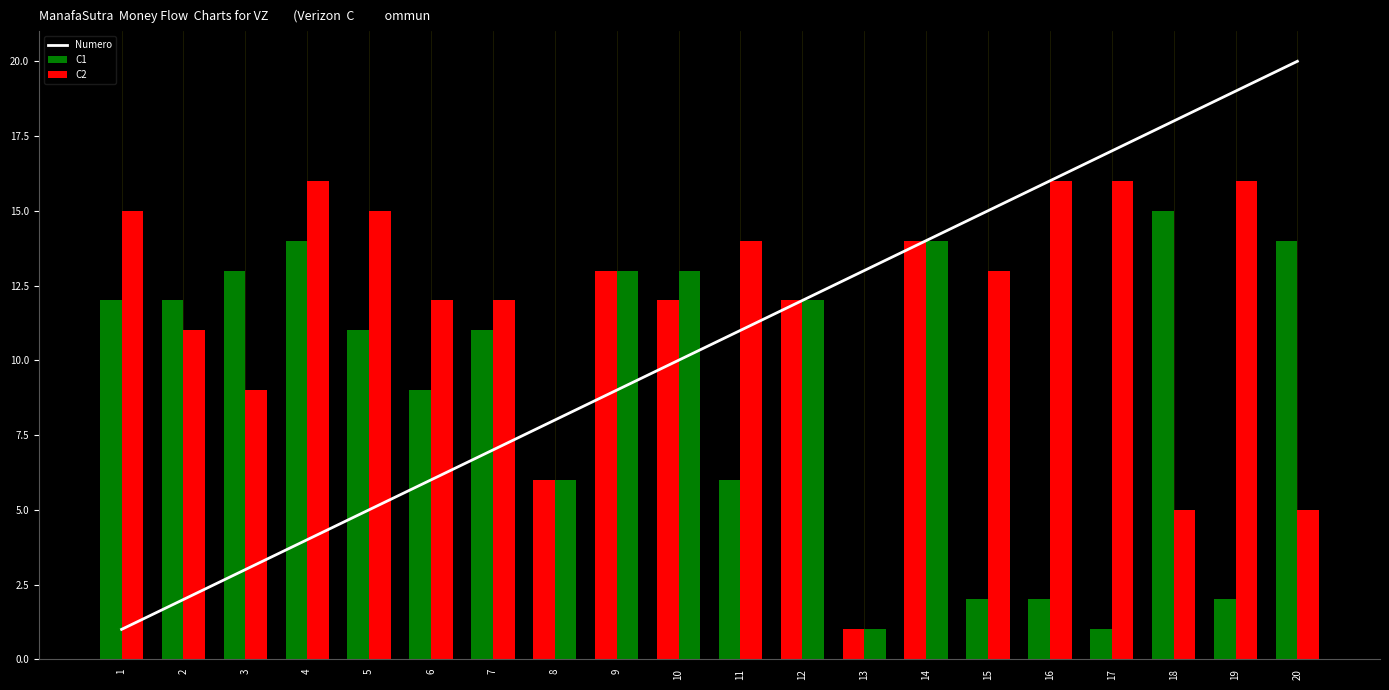

At which category is the sum across all series the highest?

14